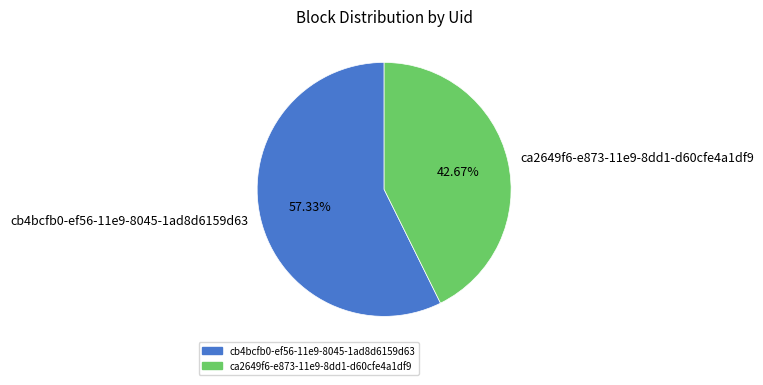

Do ca2649f6-e873-11e9-8dd1-d60cfe4a1df9 and cb4bcfb0-ef56-11e9-8045-1ad8d6159d63 together represent more than half of the pie?

Yes